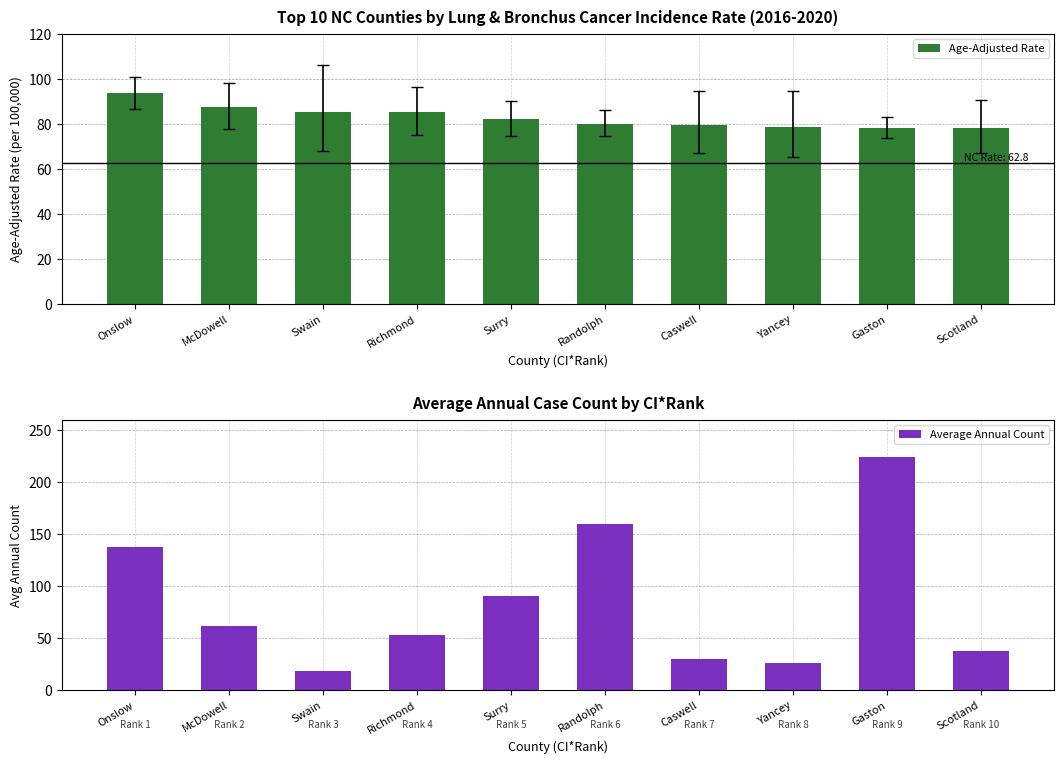

What position from the left is Scotland?

10